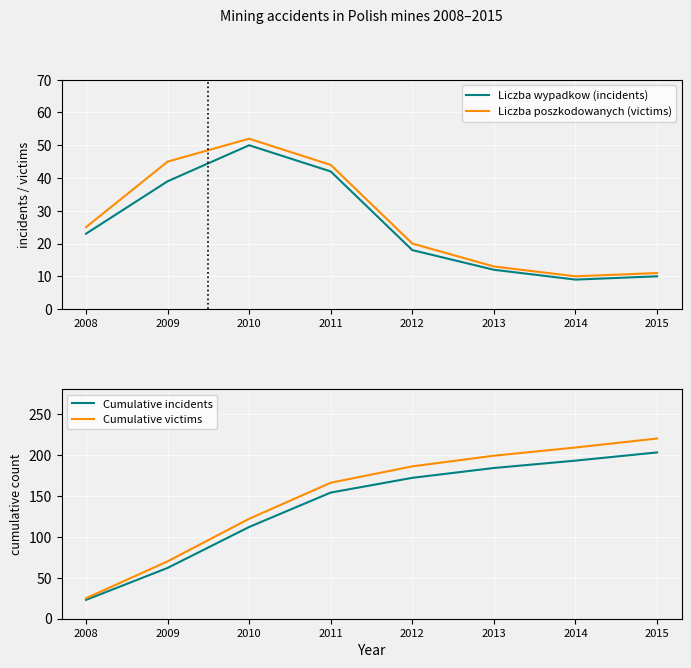

True or false: Cumulative victims and Liczba wypadkow (incidents) cross at least once.

False